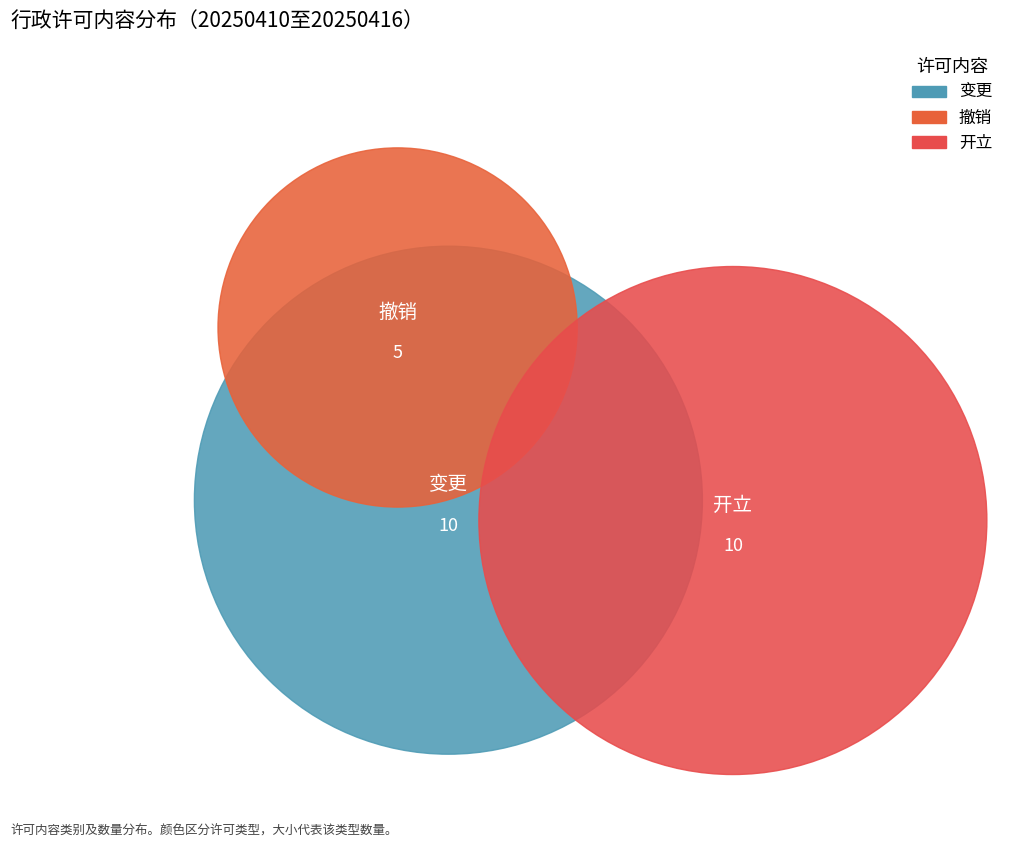

Which slice is the largest?

变更